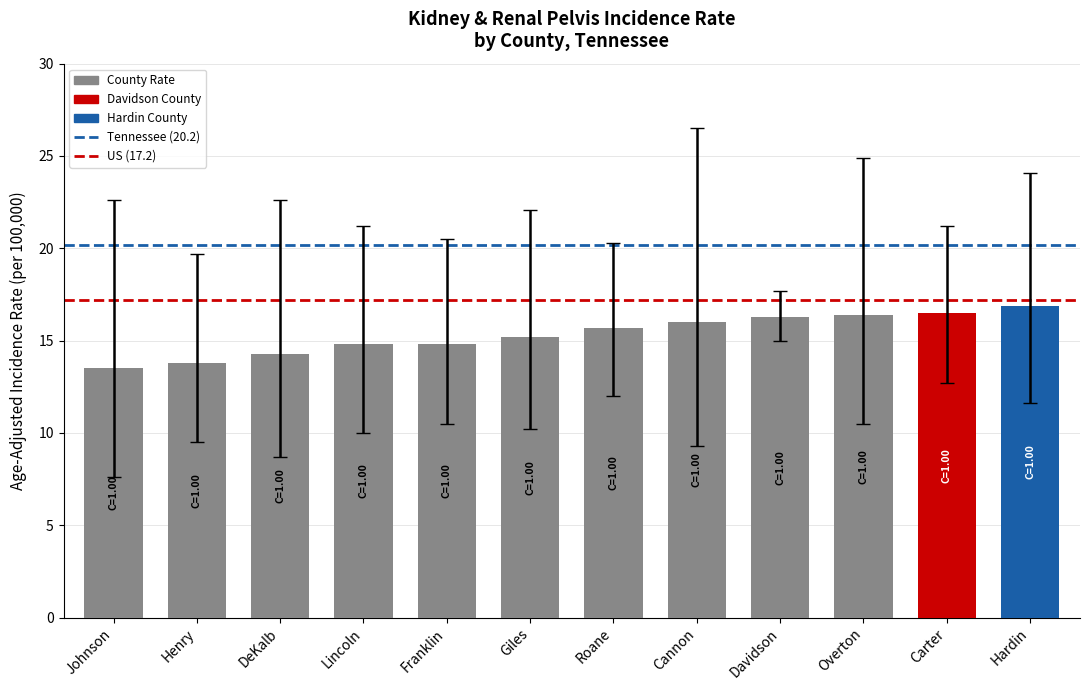

What is the sum of all values?

184.2